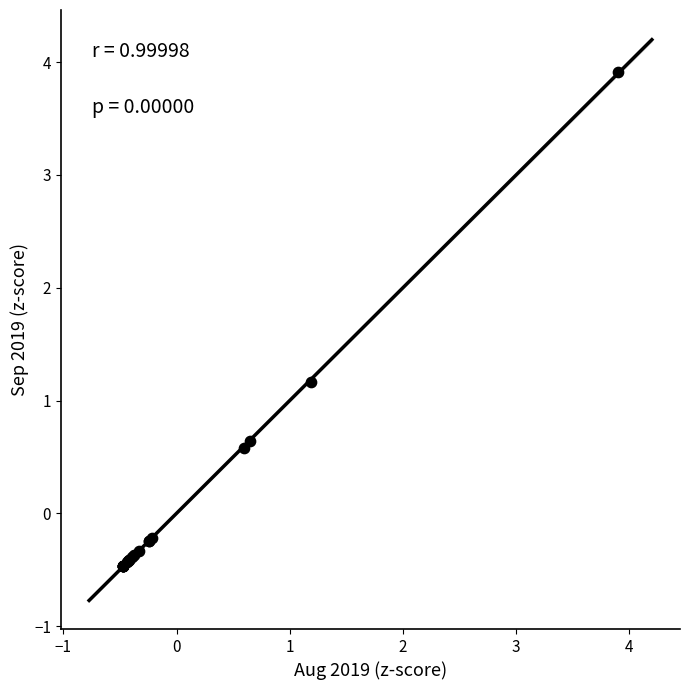

What Y value in the scatter plot is closest to 1?

1.2